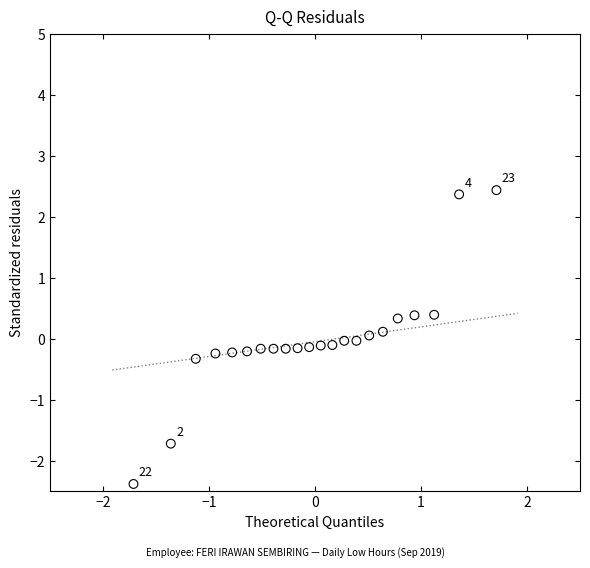

What is the range of Y values (max minus min)?

4.8